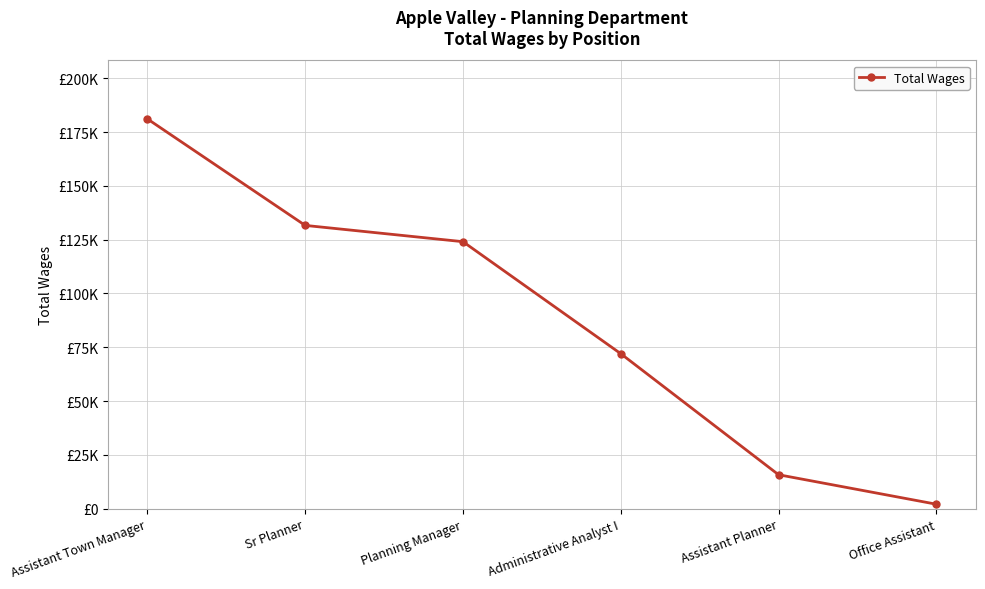

Does the chart have visible grid lines?

Yes